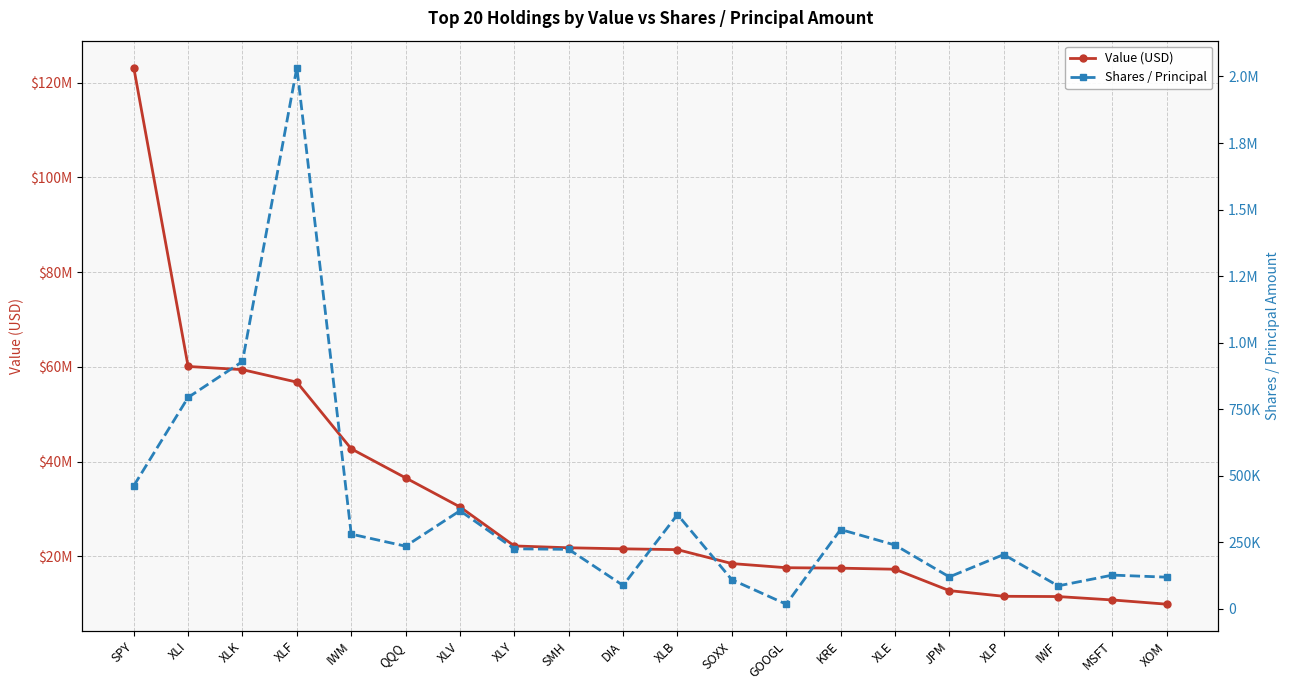

Reading left to right, transcribe all the data shown in this chart.

Value (USD): SPY=123179000	XLI=60073000	XLK=59401000	XLF=56762000	IWM=42696000	QQQ=36558000	XLV=30424000	XLY=22190000	SMH=21800000	DIA=21579000	XLB=21407000	SOXX=18471000	GOOGL=17593000	KRE=17500000	XLE=17272000	JPM=12758000	XLP=11561000	IWF=11505000	MSFT=10786000	XOM=9892000
Shares / Principal: SPY=461587	XLI=793886	XLK=928870	XLF=2033758	IWM=280047	QQQ=234707	XLV=367976	XLY=224843	SMH=222884	DIA=87231	XLB=353655	SOXX=108774	GOOGL=16701	KRE=297363	XLE=239032	JPM=119296	XLP=203220	IWF=85428	MSFT=126089	XOM=118263